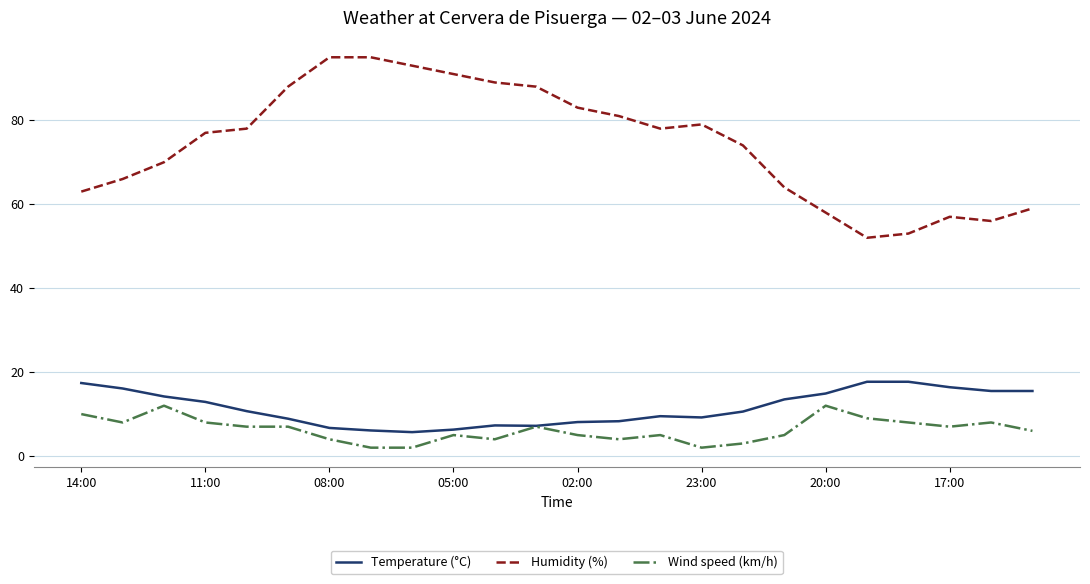

Which series has the largest range (max minus min)?

Humidity (%)